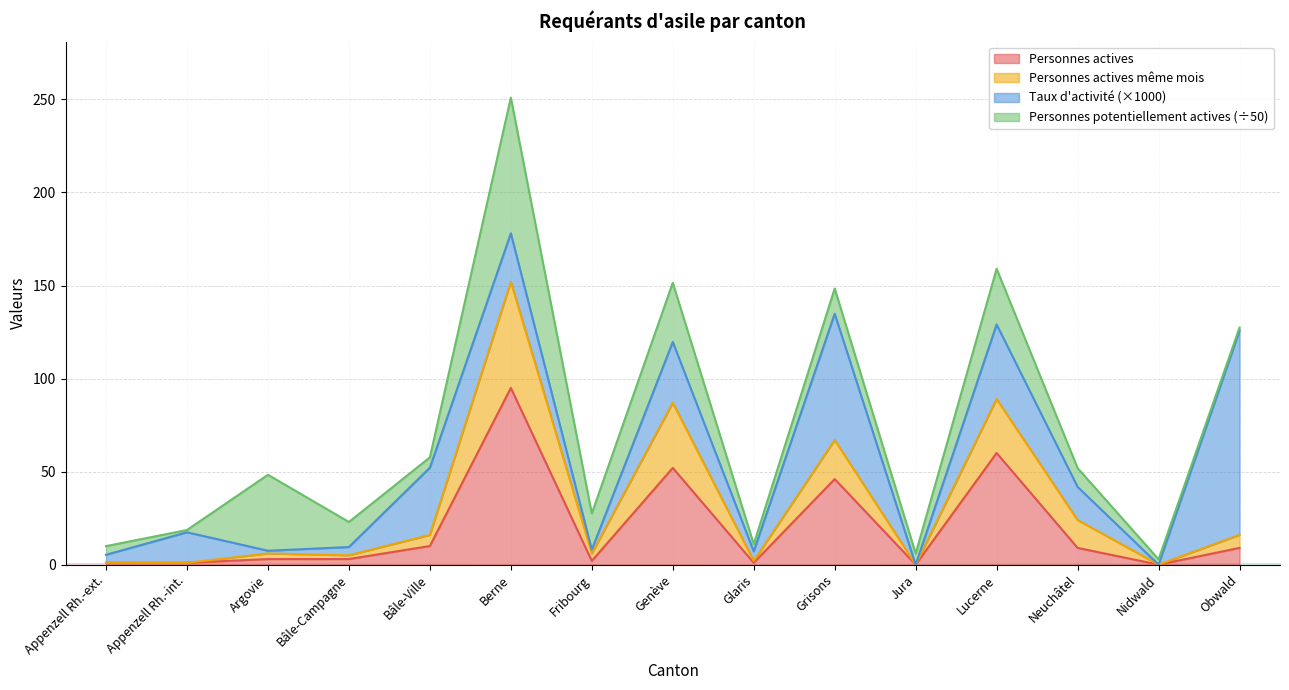

The Personnes actives series shows 9 at Obwald. True or false?

True